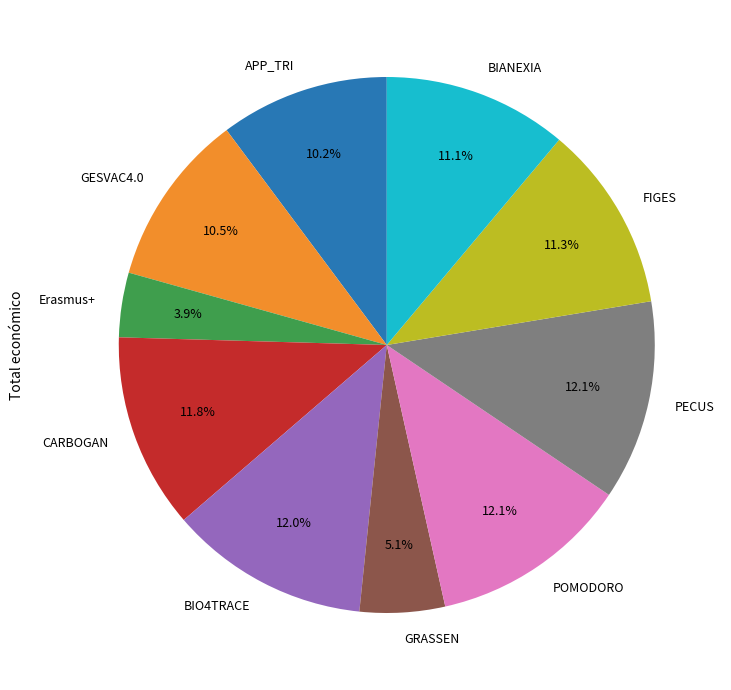

Is there any slice that represents more than half of the pie?

No